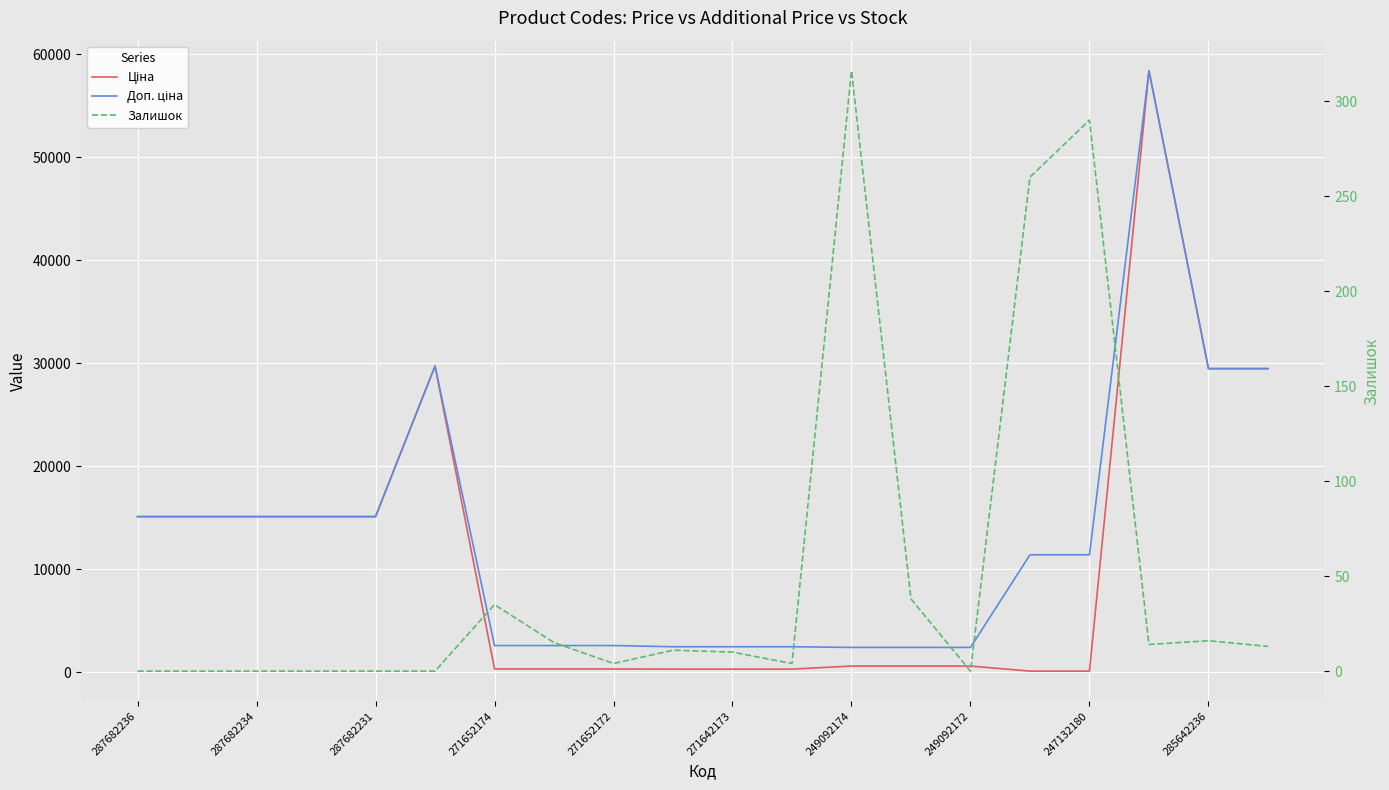

Which series has the largest total across all categories?

Доп. ціна